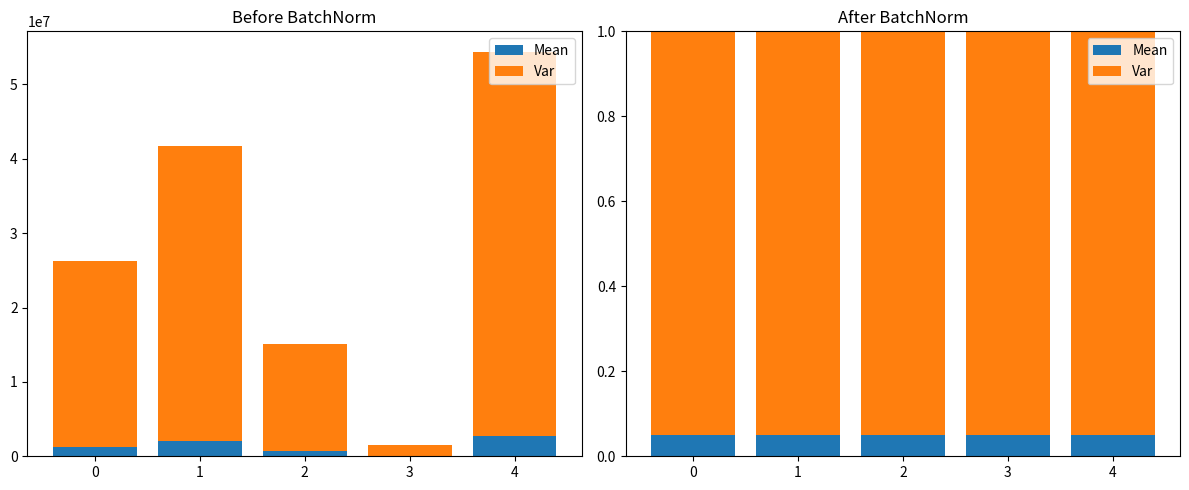

What is the total value across all series at 2?

1.0